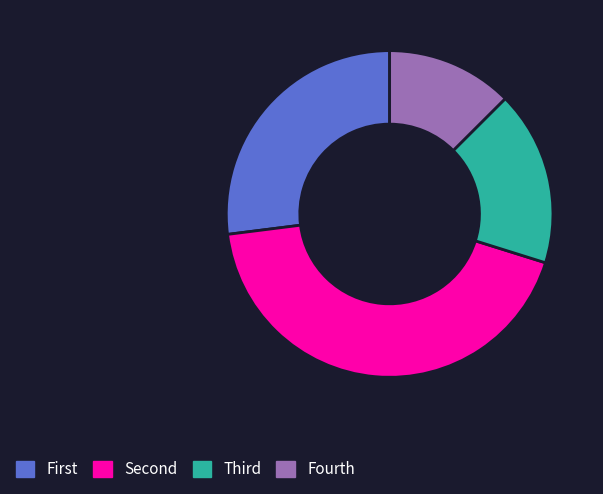

True or false: Fourth accounts for 13% of the total.

True